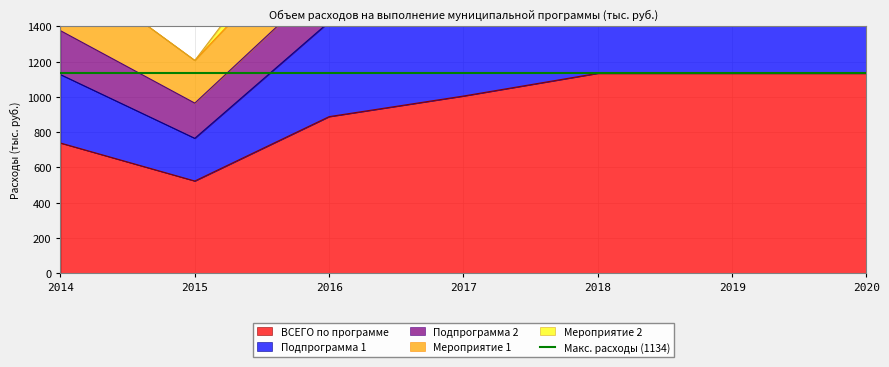

True or false: Подпрограмма 1 and ВСЕГО по программе cross at least once.

False